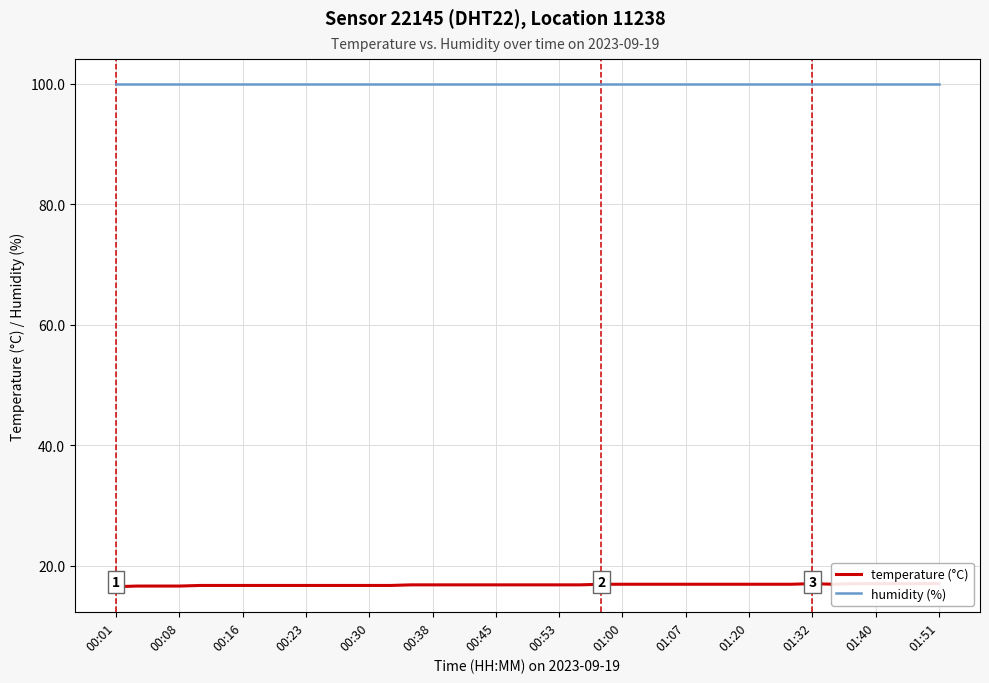

Which series has the largest Y range (max minus min)?

temperature (°C)